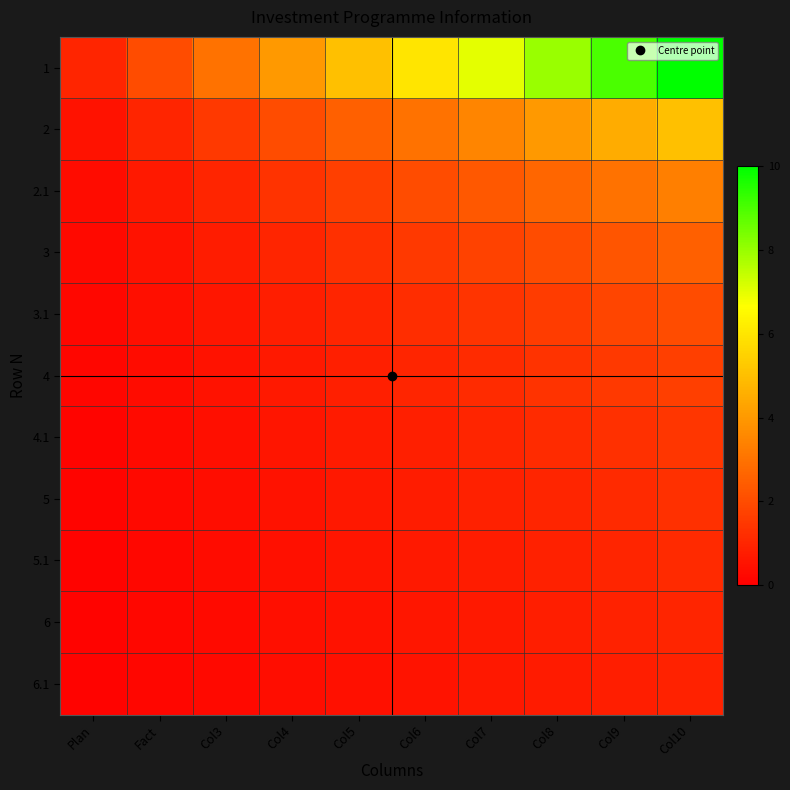

What is the spread (max minus min) of values at Plan?

0.9